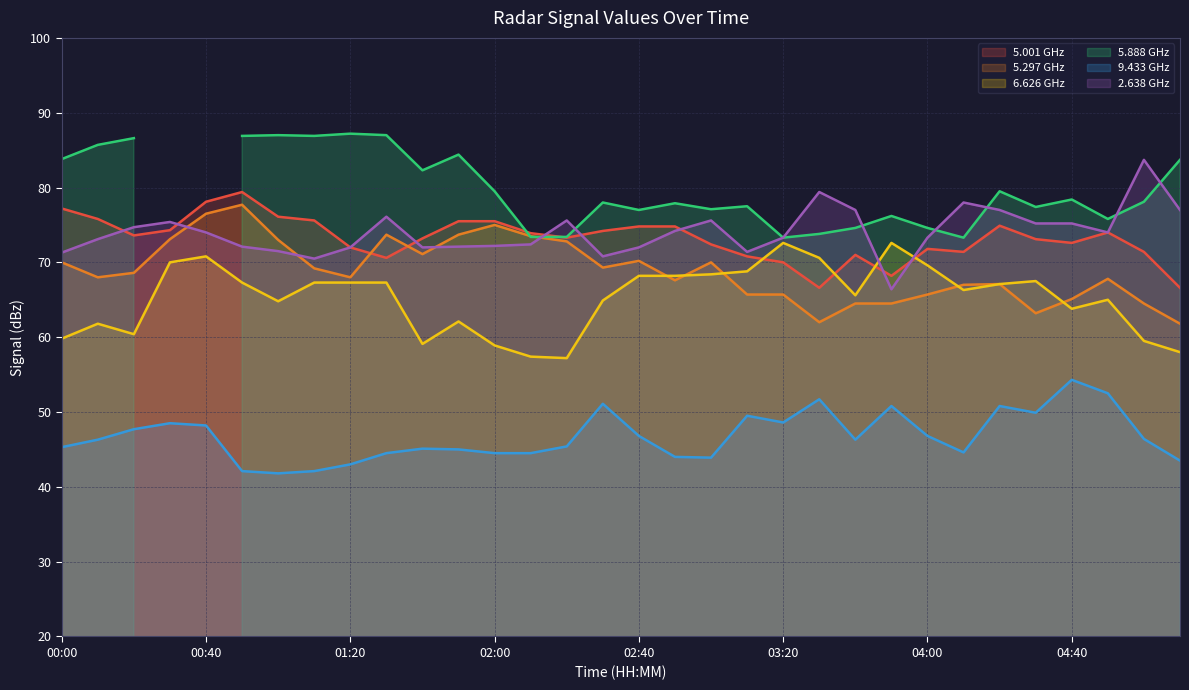

True or false: 5.297 GHz has a value of 76.5 at 00:40.

True